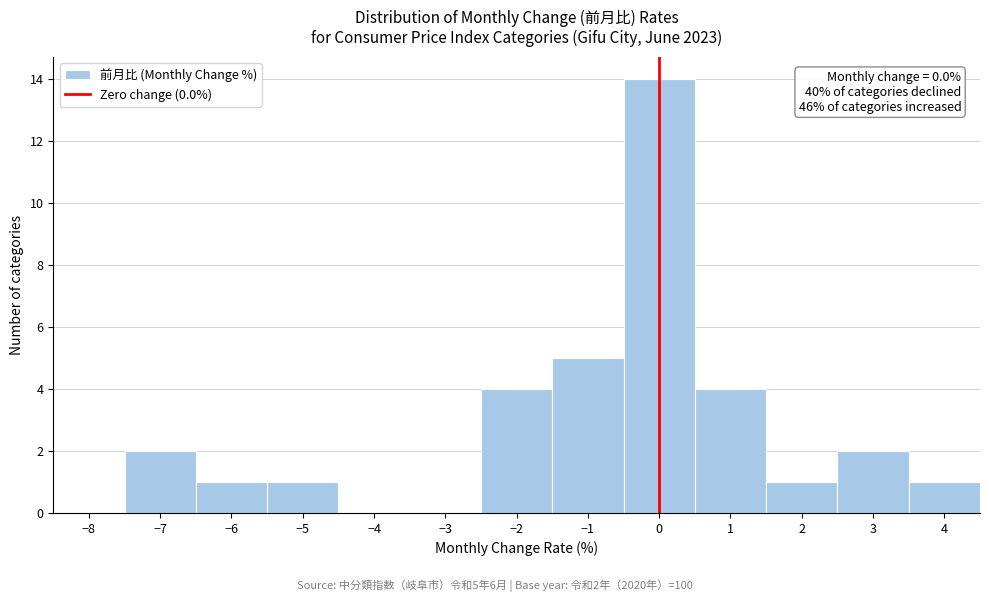

Over which range of the x-axis is the bar tallest?

-0.5 to 0.5